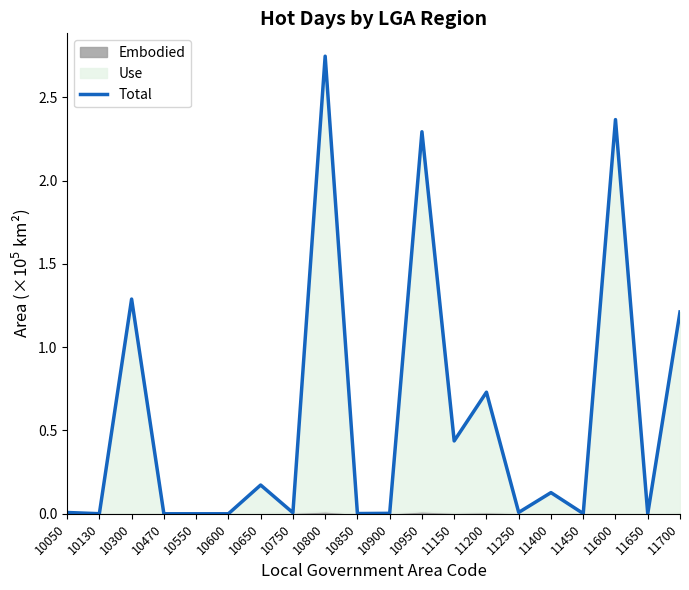

True or false: the data has more than 1 interior local peaks.

True